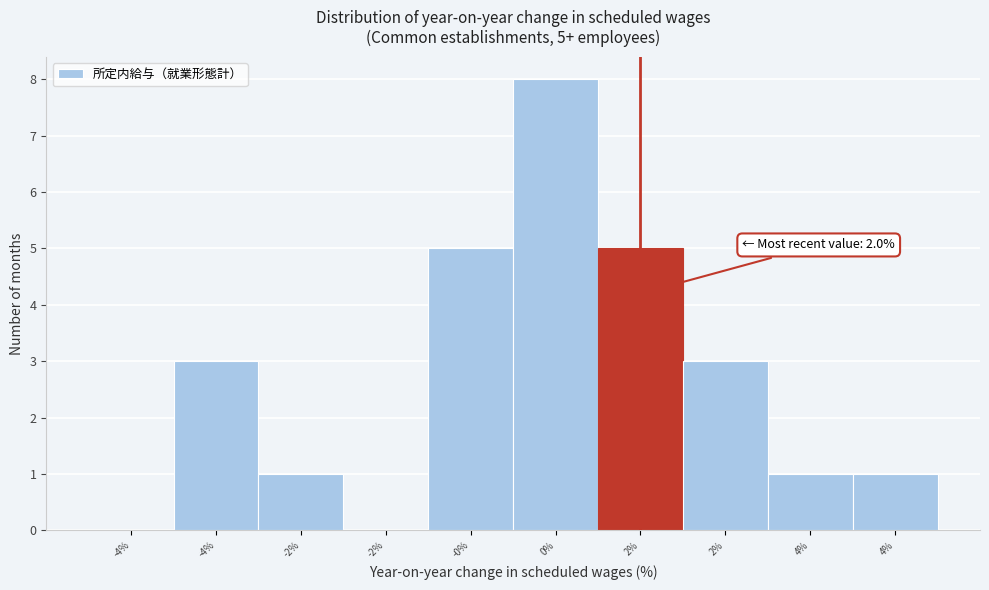

How many series are shown in this chart?

1